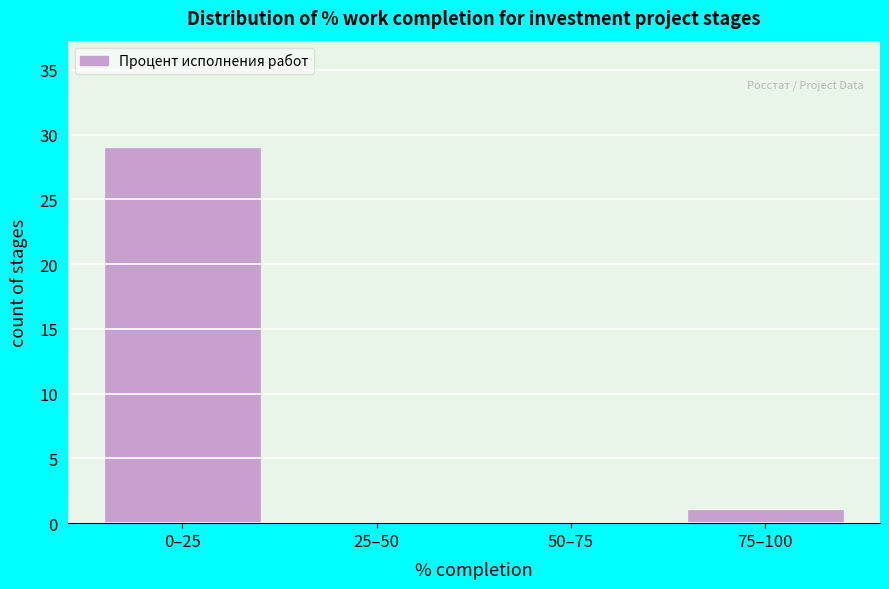

Reading right to left, transcribe all the data shown in this chart.

75–100=1	50–75=0	25–50=0	0–25=29